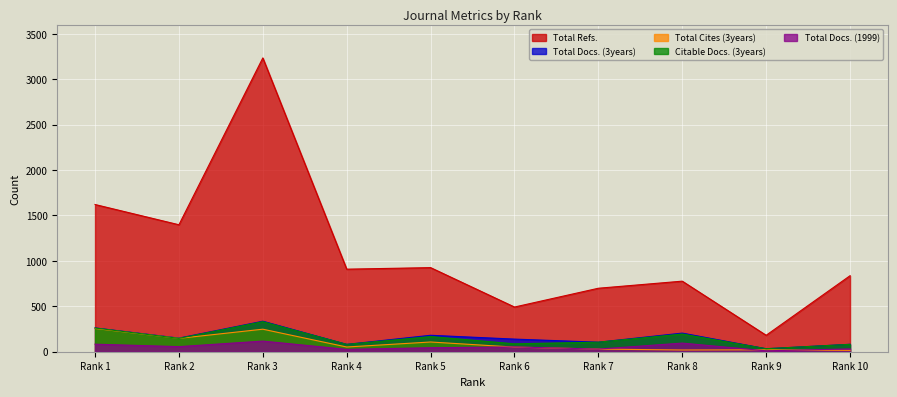

True or false: Total Docs. (3years) has more than 1 points higher than both neighbors.

True